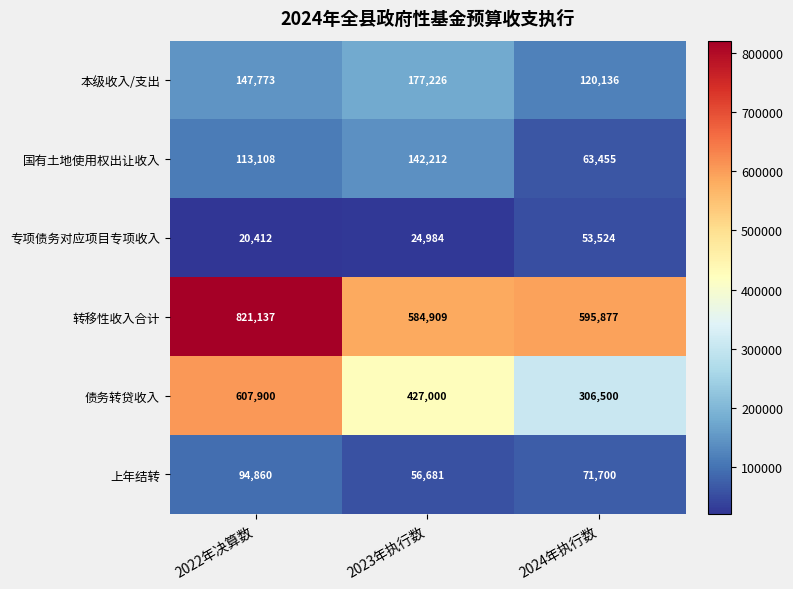

What is the smallest value displayed?

20412